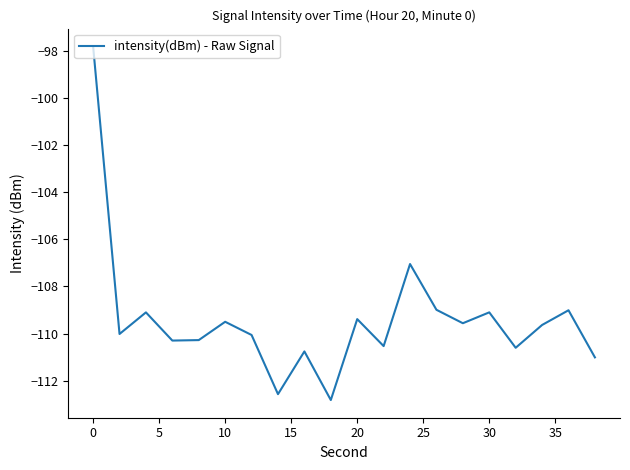

What is the difference between the maximum and minimum values?

15.0